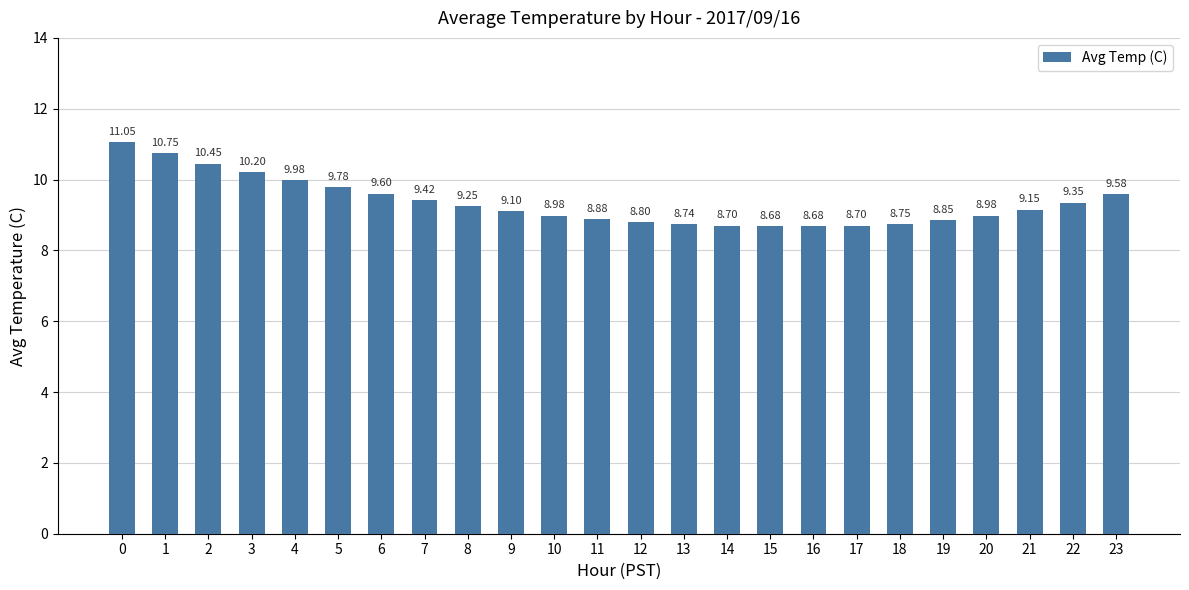

What is the sum of all values?

224.4